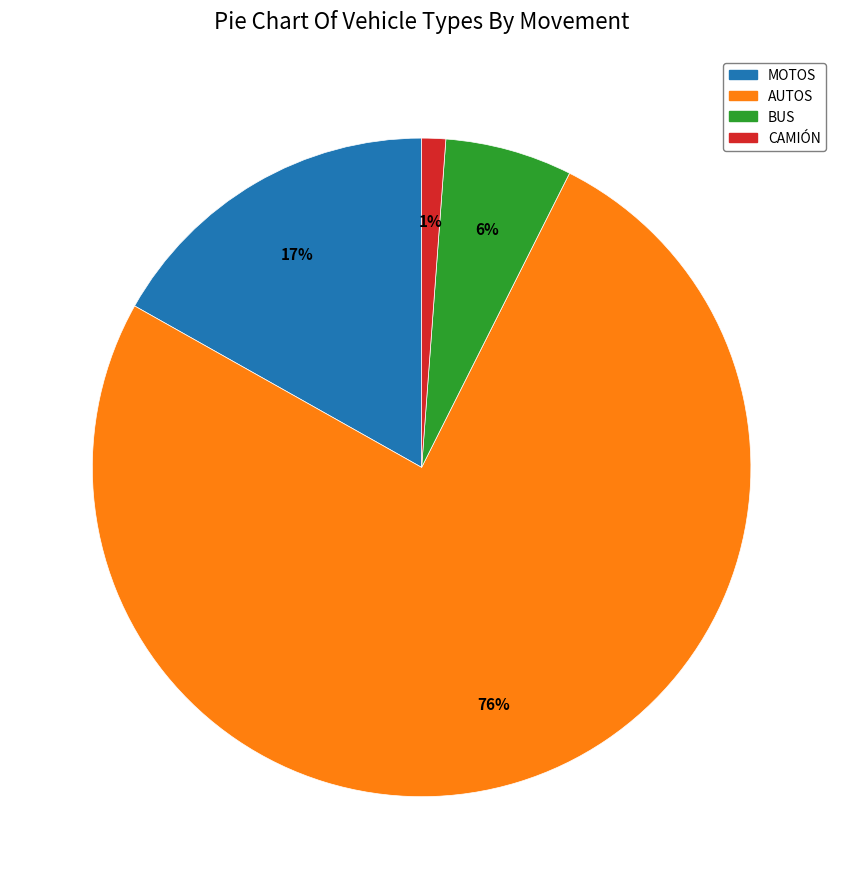

Does any single category account for the majority?

Yes